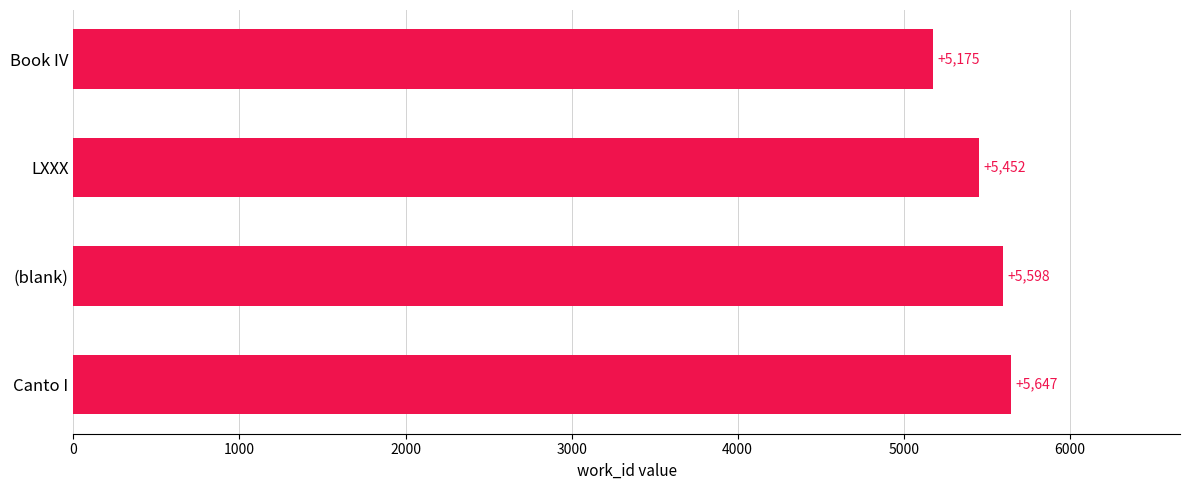

Rank the categories by value from lowest to highest.

Book IV, LXXX, (blank), Canto I